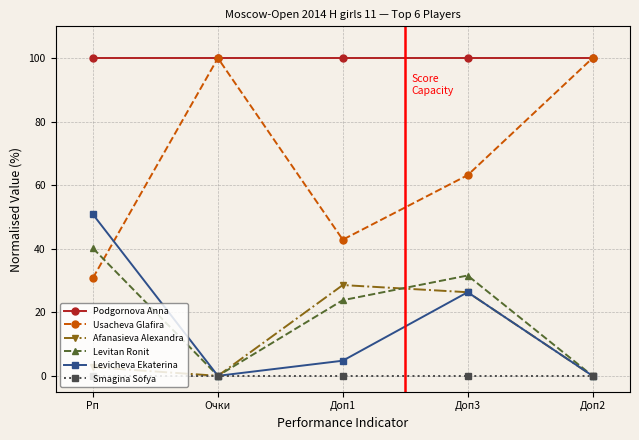

Which series changed the most between Очки and Доп3?

Usacheva Glafira